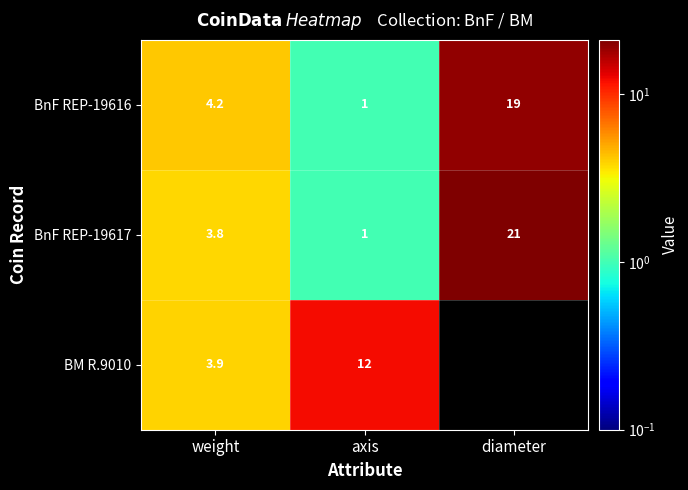

At how many categories does at least one series exceed 19?

1